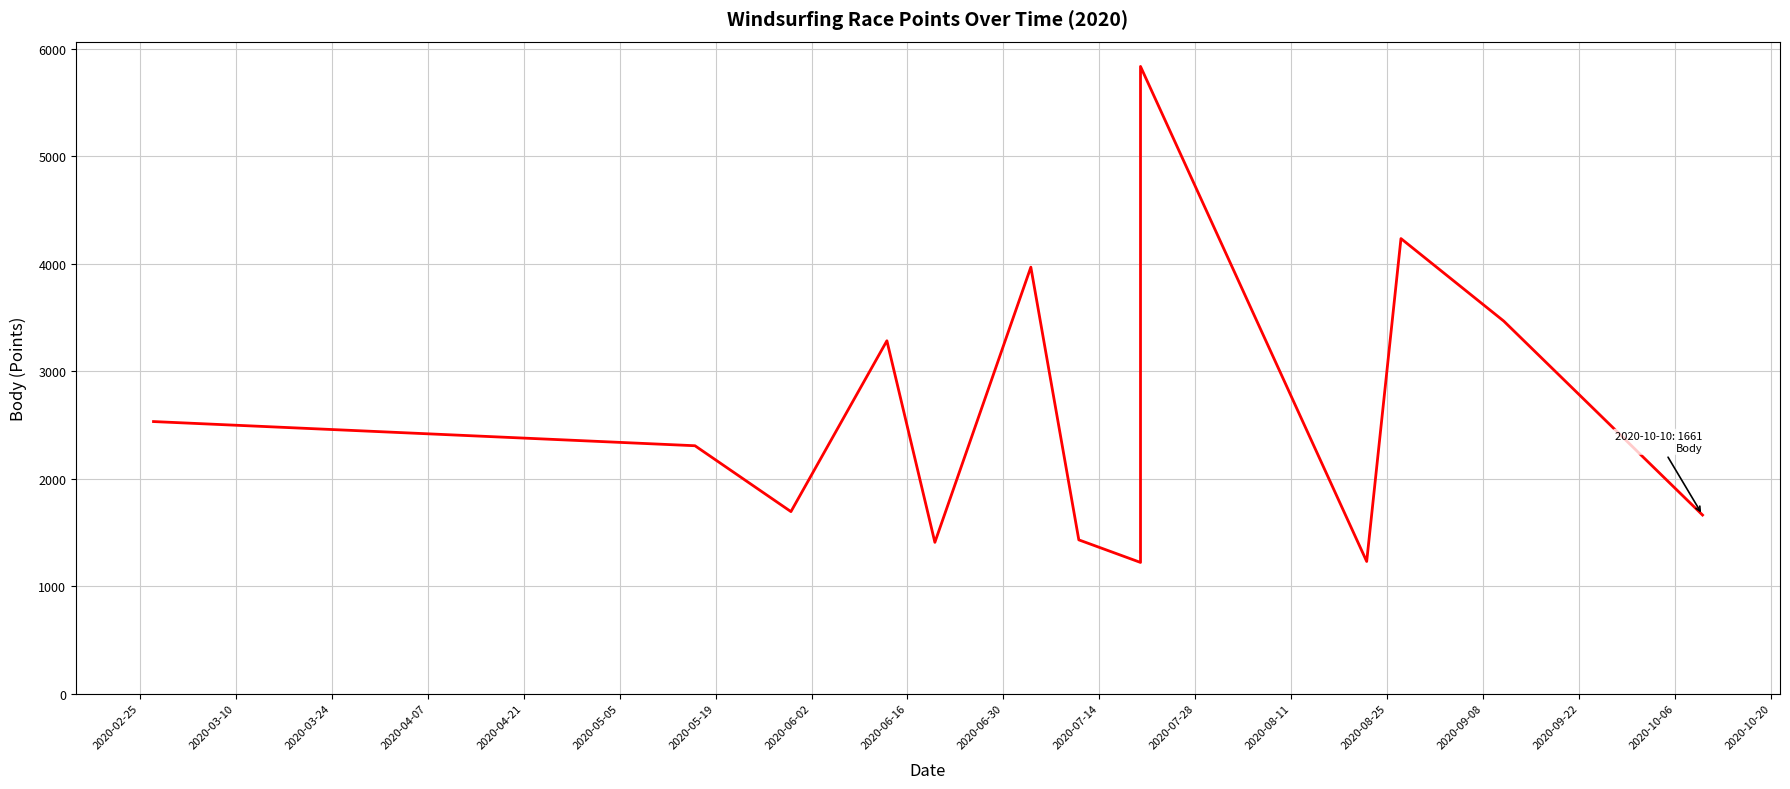

The value at 2020-06-16 is 9464. True or false?

False